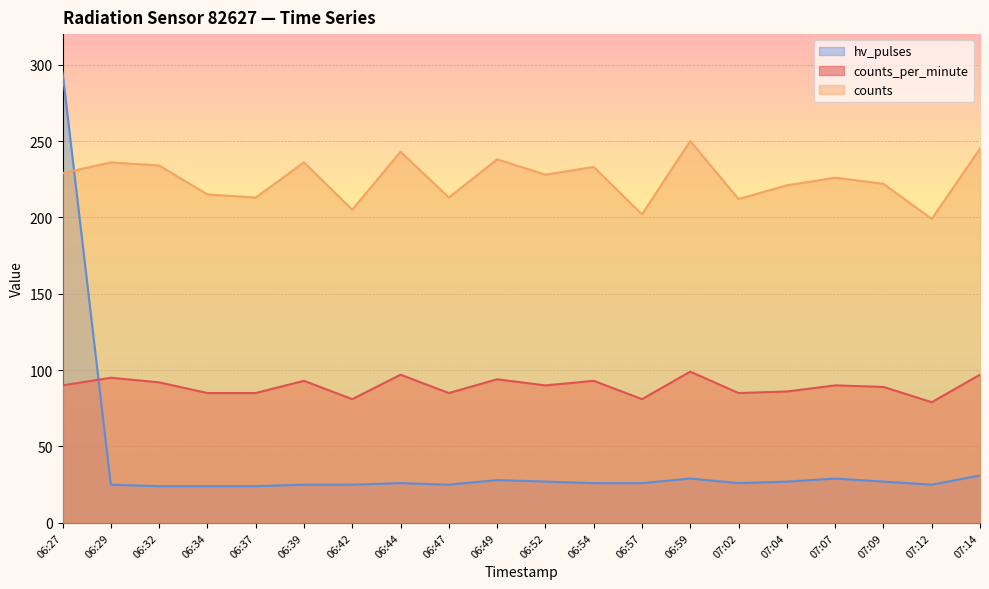

At 06:37, list the series in order from smallest to largest.

hv_pulses, counts_per_minute, counts